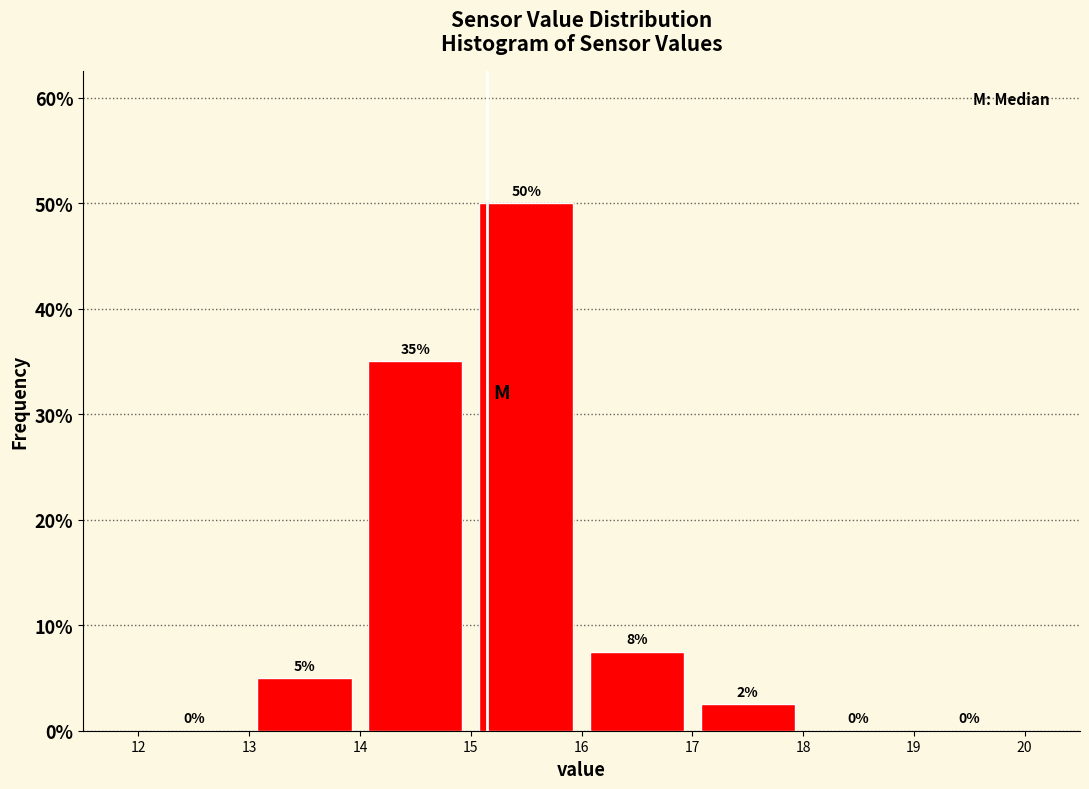

Which range on the x-axis has the tallest bar?

15 to 16